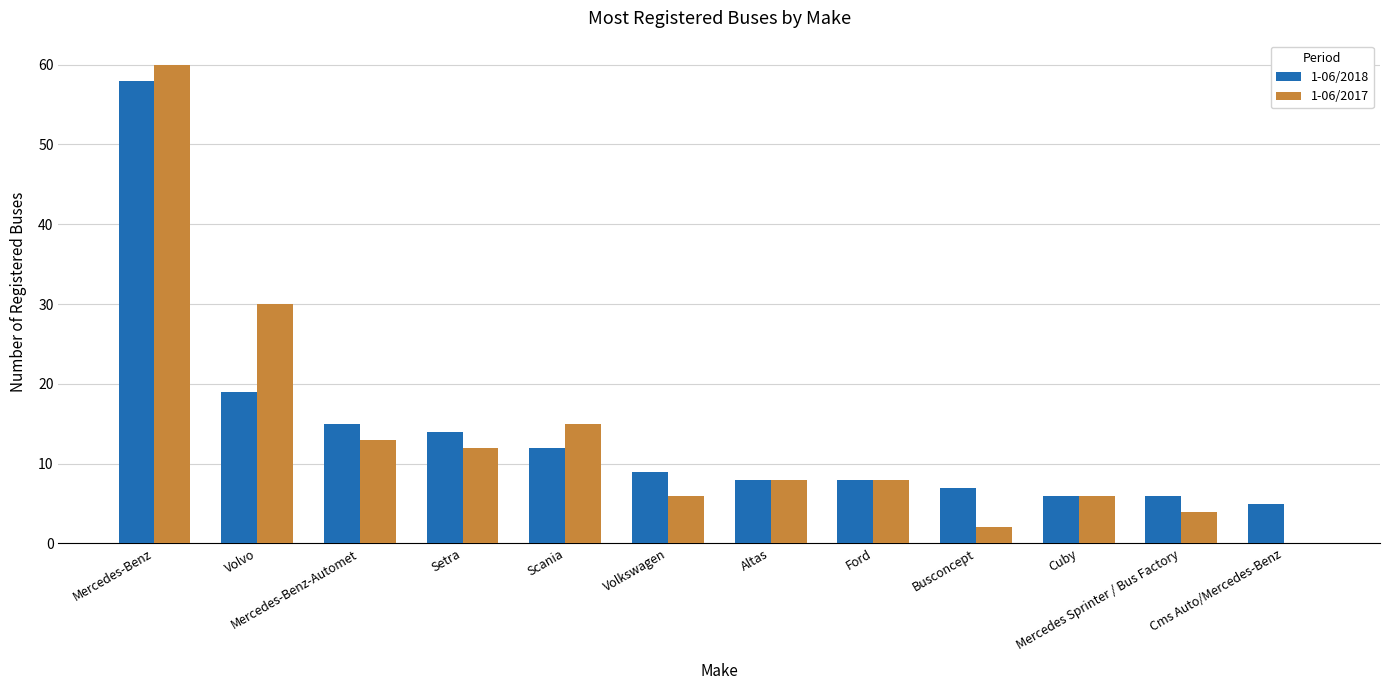

How many positive values does the 1-06/2017 series have?

11